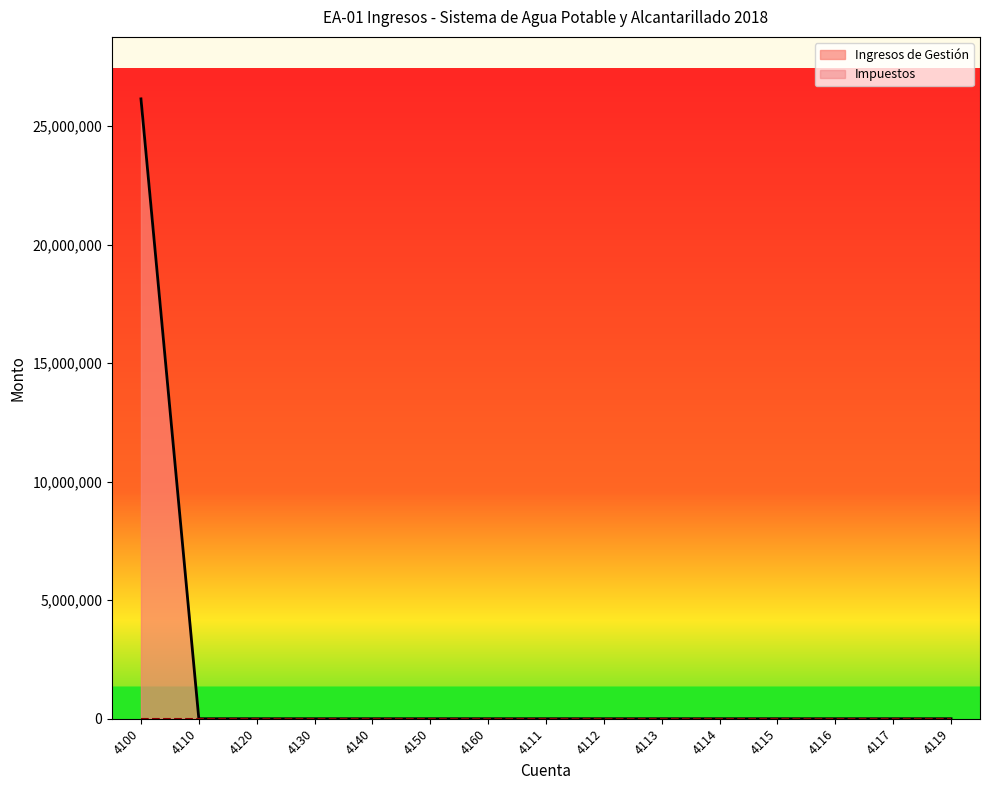

What is the maximum value shown in the chart?

26149415.8